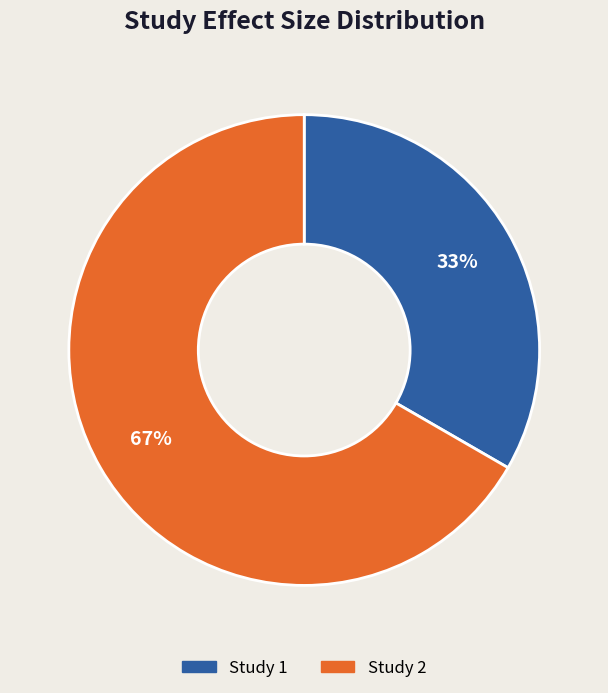

How many segments does this pie chart have?

2